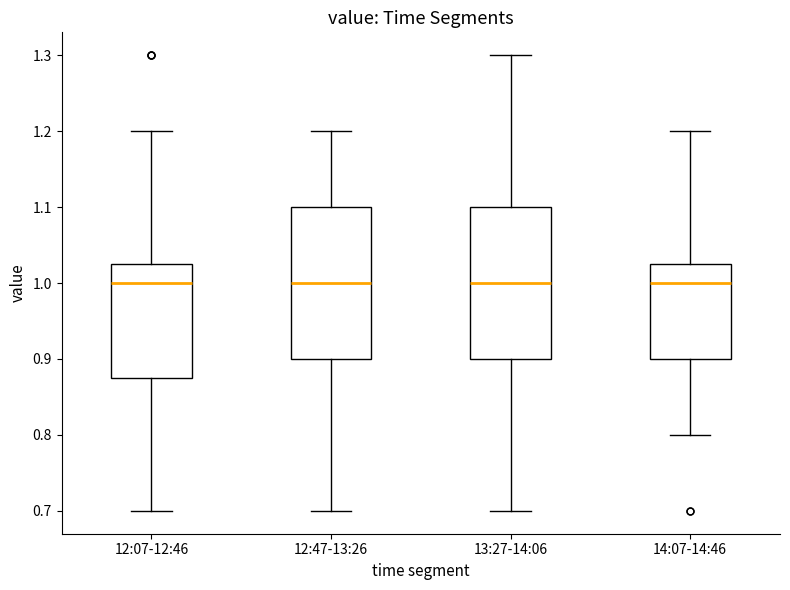

Where is the lower edge of the box for 14:07-14:46 on the y-axis? The values are not printed on the chart, so give them approximately, as read against the axis.

0.90